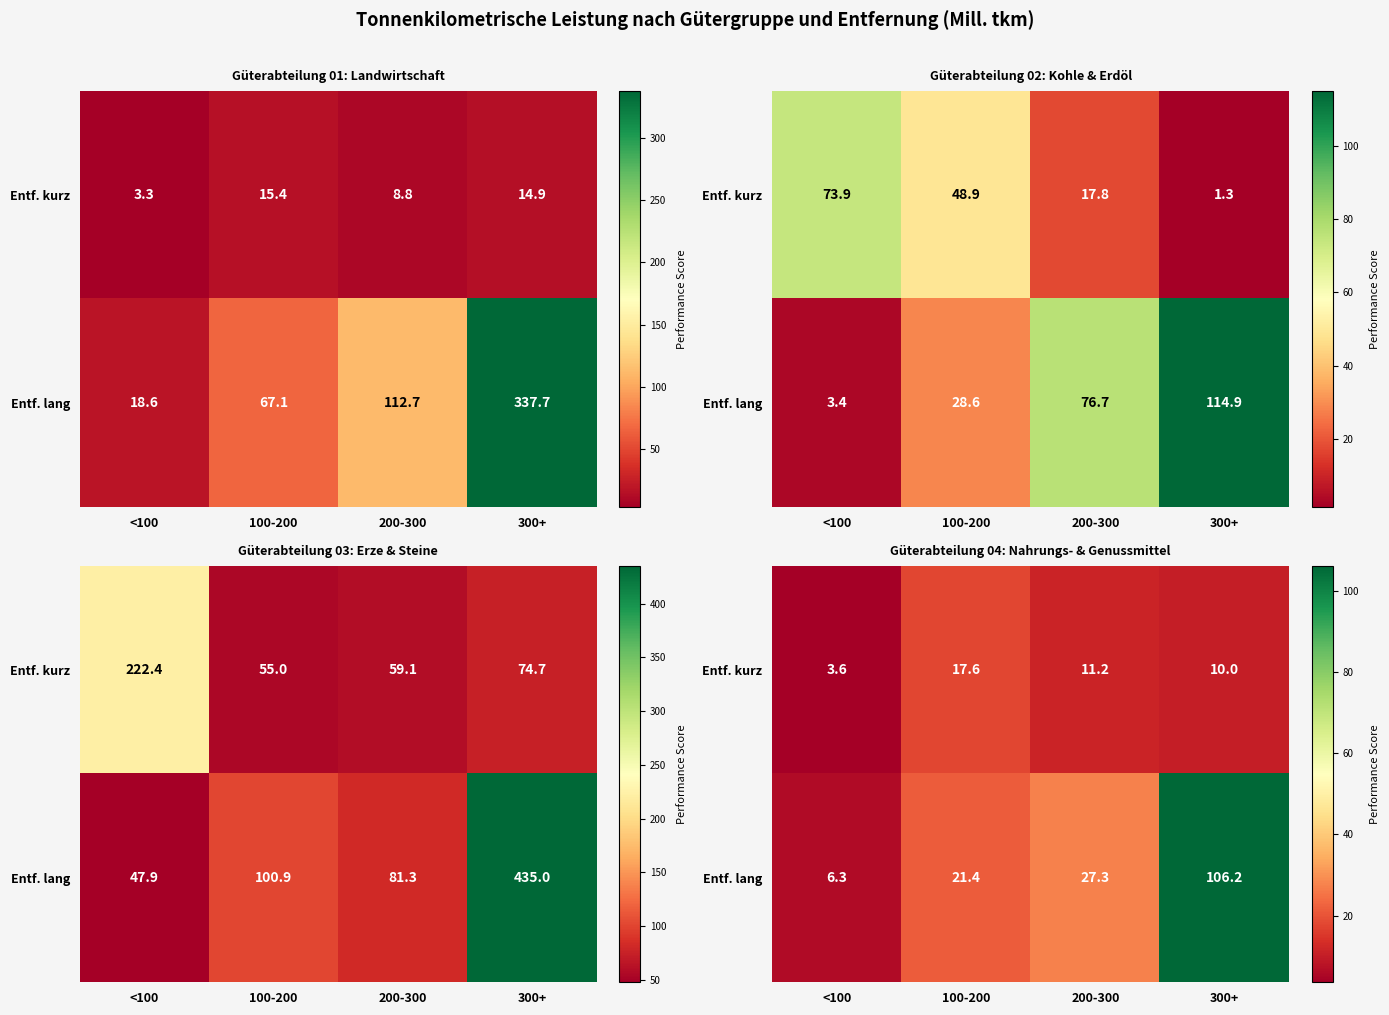

List the series in order of their overall mean, lowest first.

Entf. kurz, Entf. lang